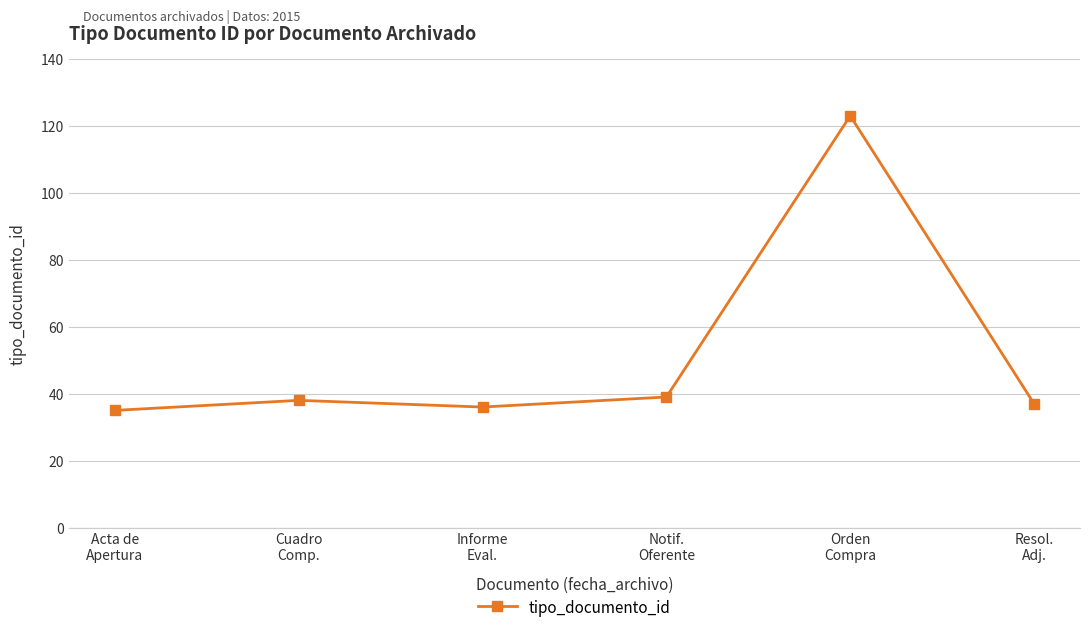

Reading right to left, transcribe all the data shown in this chart.

Resol.
Adj.=37	Orden
Compra=123	Notif.
Oferente=39	Informe
Eval.=36	Cuadro
Comp.=38	Acta de
Apertura=35